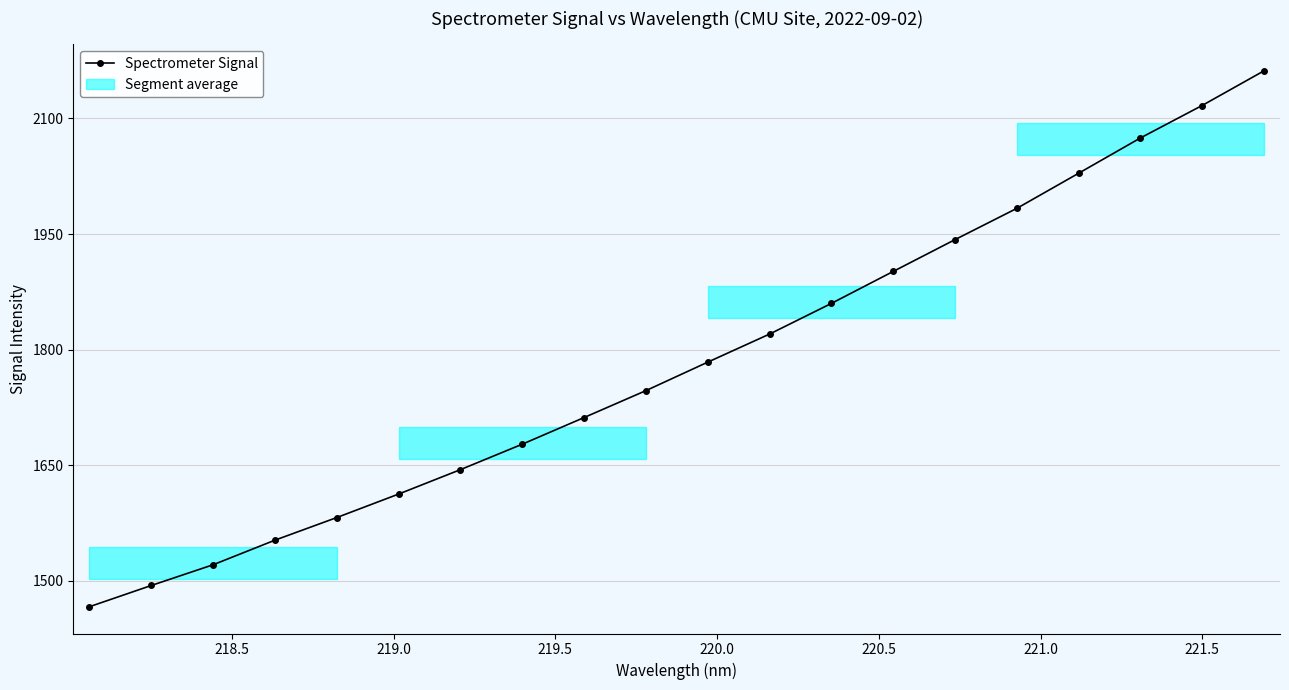

What is the value of the Spectrometer Signal point at the 8th from the left?

1677.5